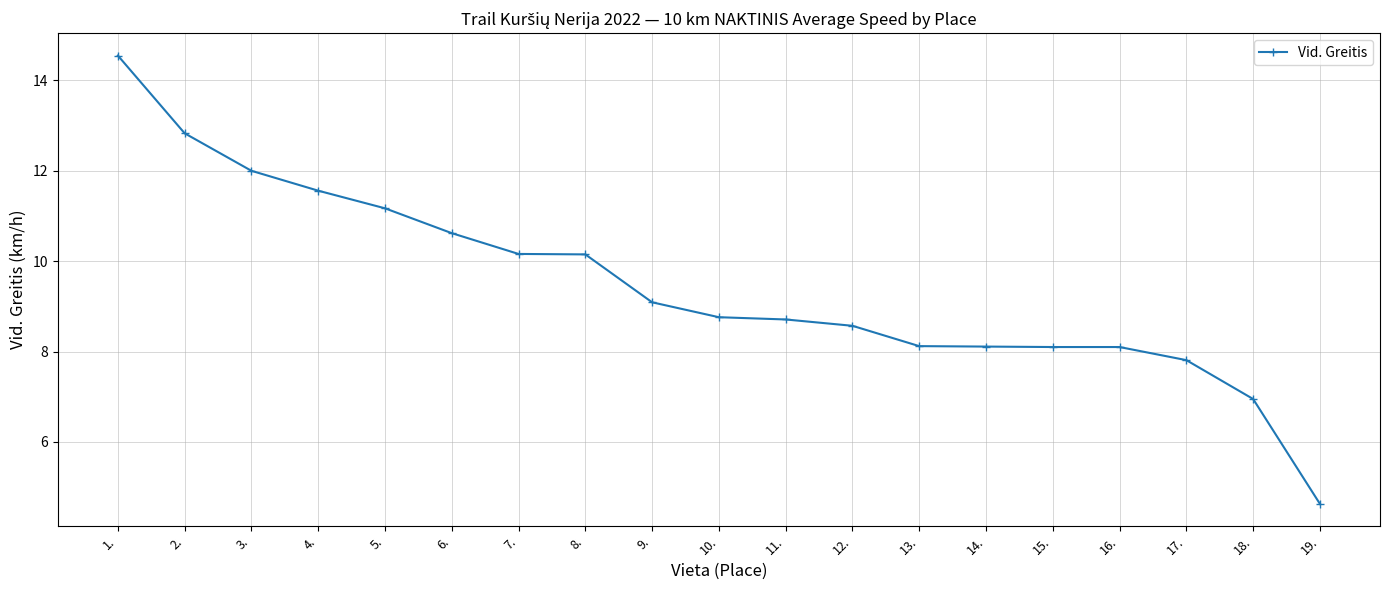

The value at 3. is 12.0. True or false?

True